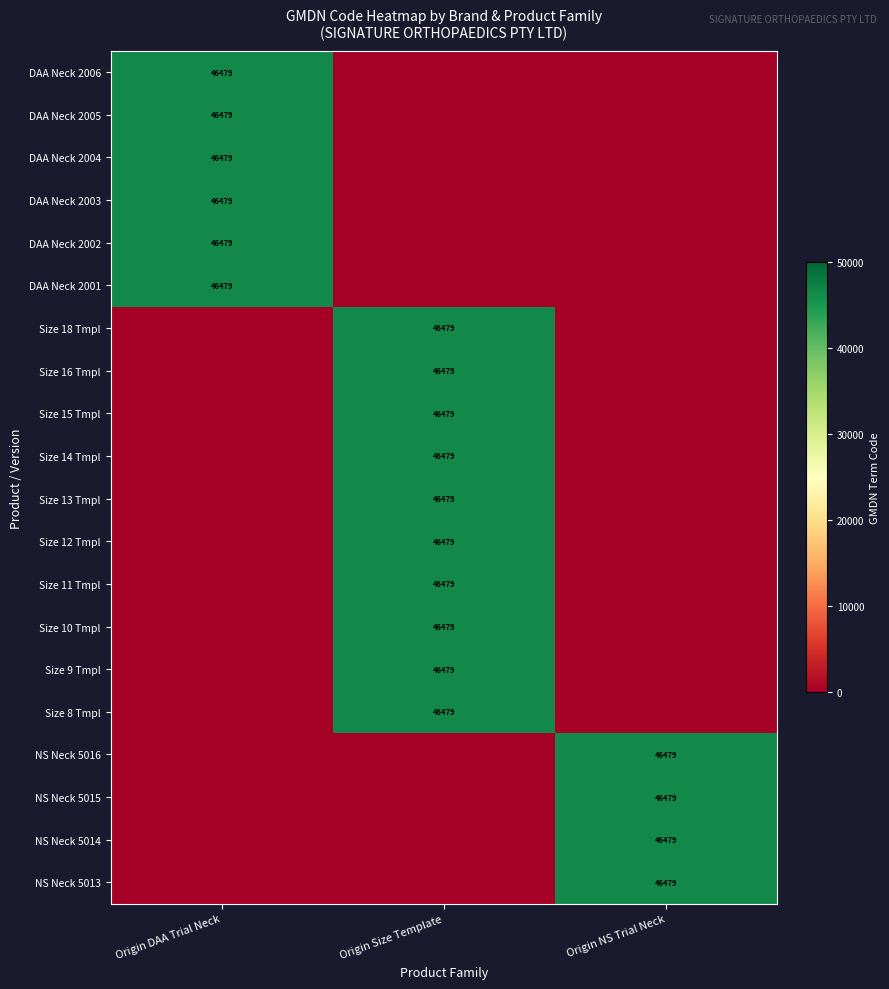

At which category is the sum across all series the highest?

Origin Size Template